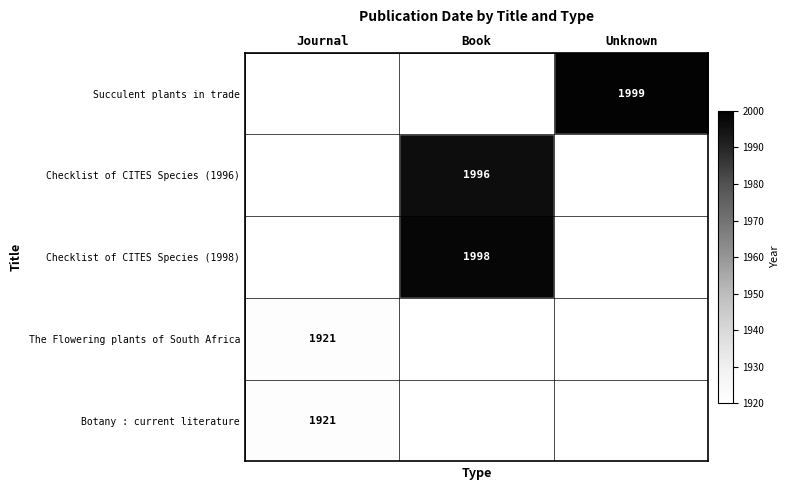

Is the value of Checklist of CITES Species (1998) at Book greater than the value of The Flowering plants of South Africa at Journal?

Yes